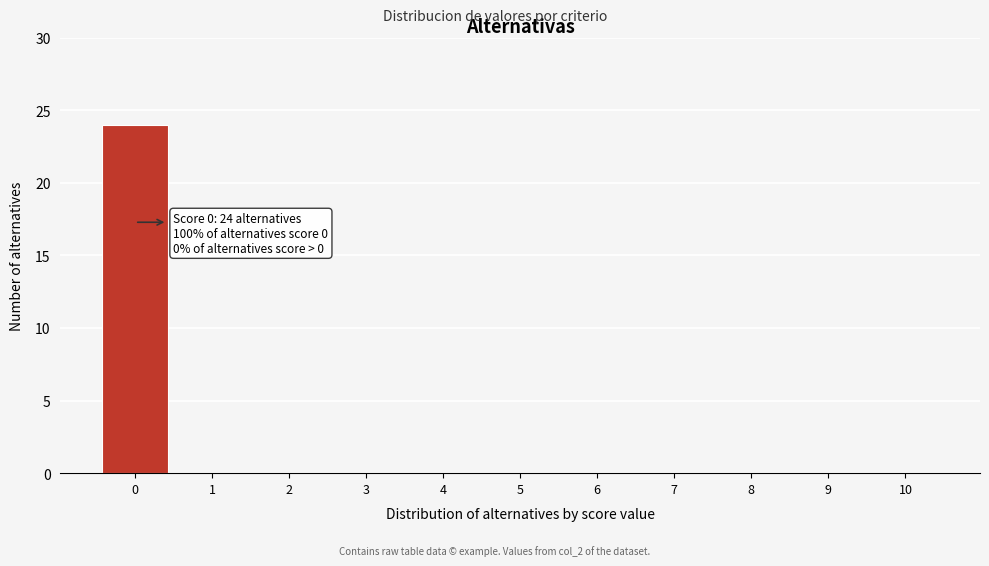

Reading right to left, what are all the values shown in this chart?

10=0	9=0	8=0	7=0	6=0	5=0	4=0	3=0	2=0	1=0	0=24